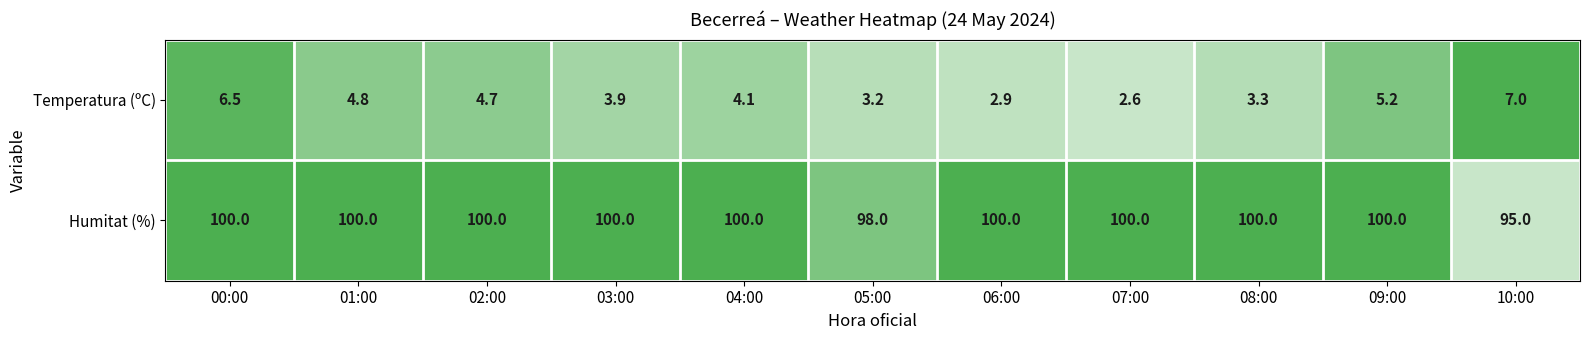

Reading left to right, extract all data points from this chart.

Temperatura (ºC): 6.5	4.8	4.7	3.9	4.1	3.2	2.9	2.6	3.3	5.2	7.0
Humitat (%): 100.0	100.0	100.0	100.0	100.0	98.0	100.0	100.0	100.0	100.0	95.0